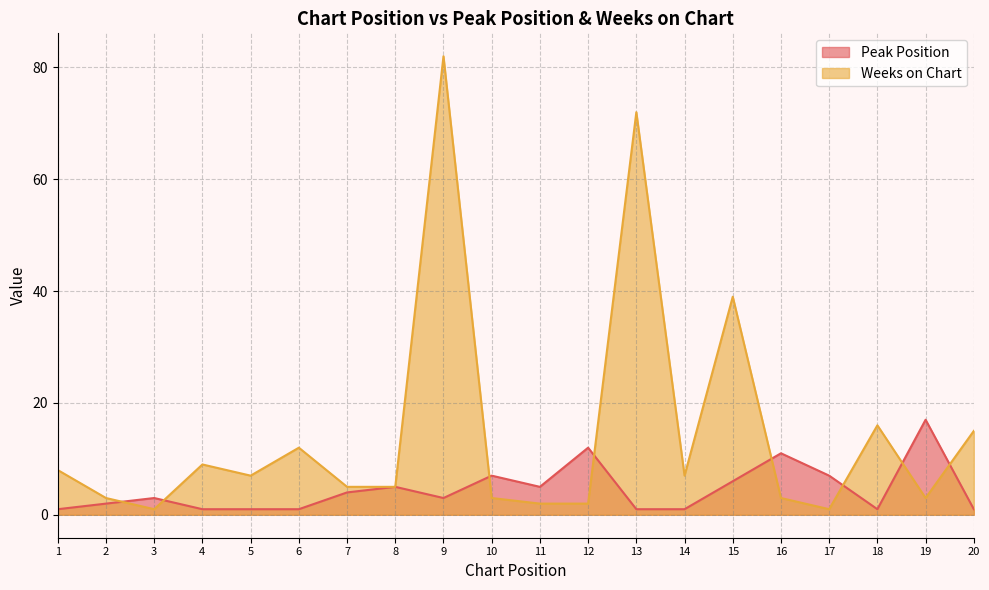

At which category is the sum across all series the highest?

9